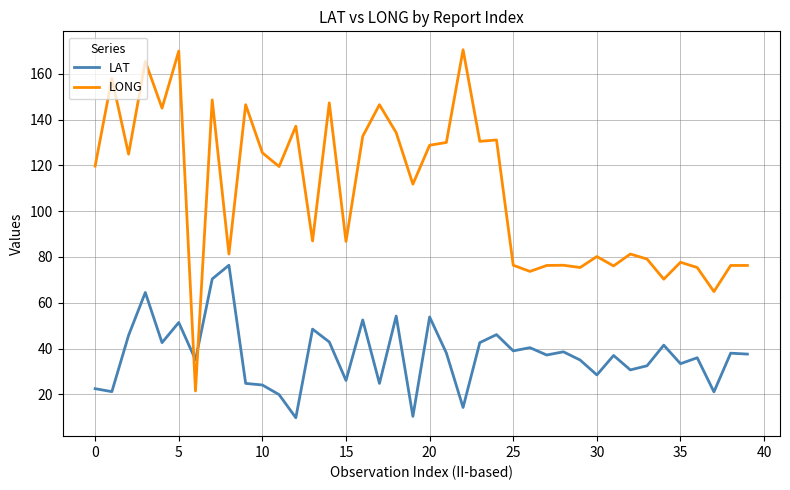

Which series has the widest spread of values?

LONG